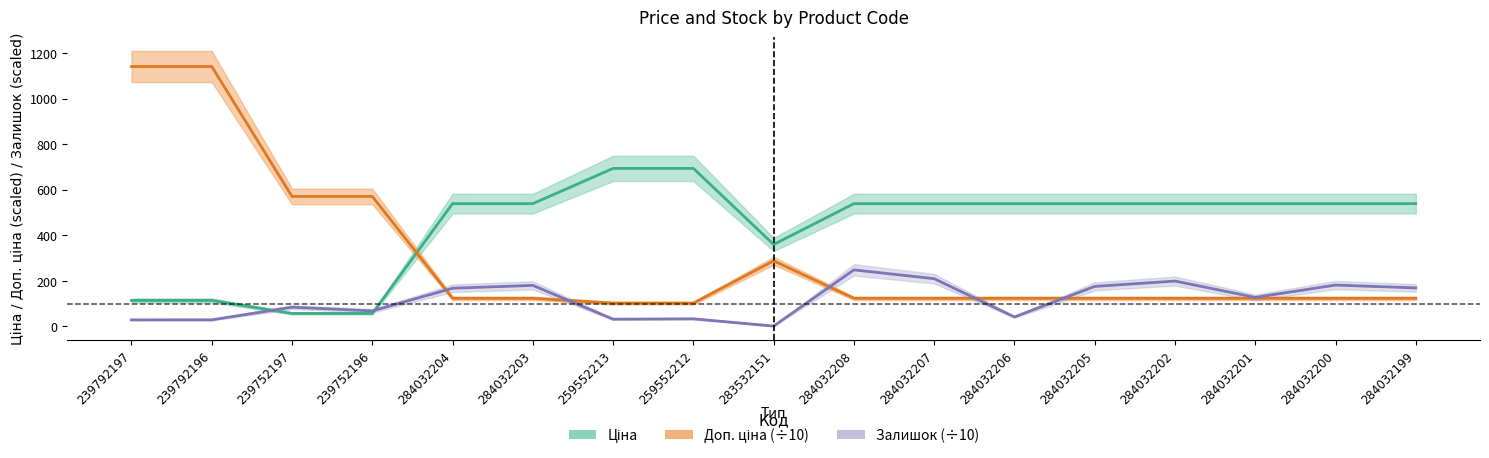

Where is Доп. ціна nearest to the value 621?

239752197